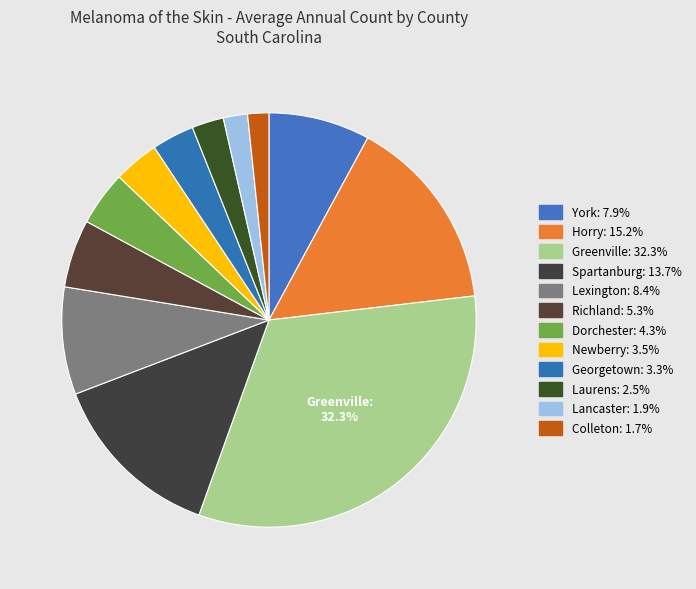

Approximately how many times larger is the value at Laurens compared to Spartanburg?

0.2